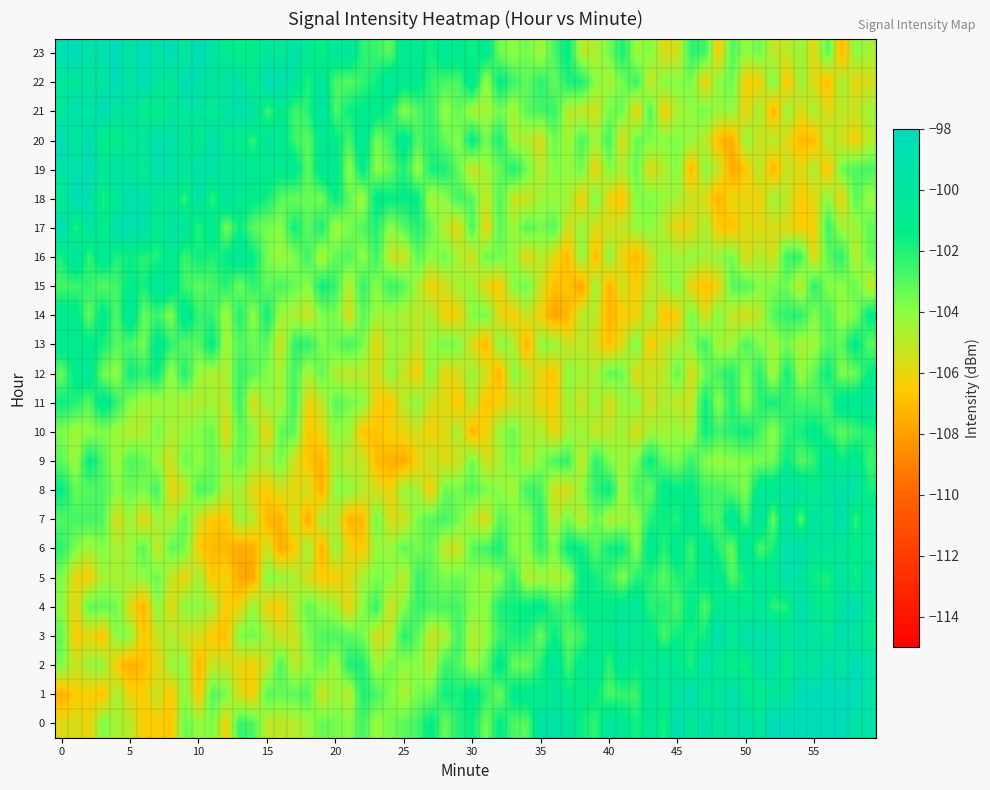

What is the maximum value for 0?

-106.5